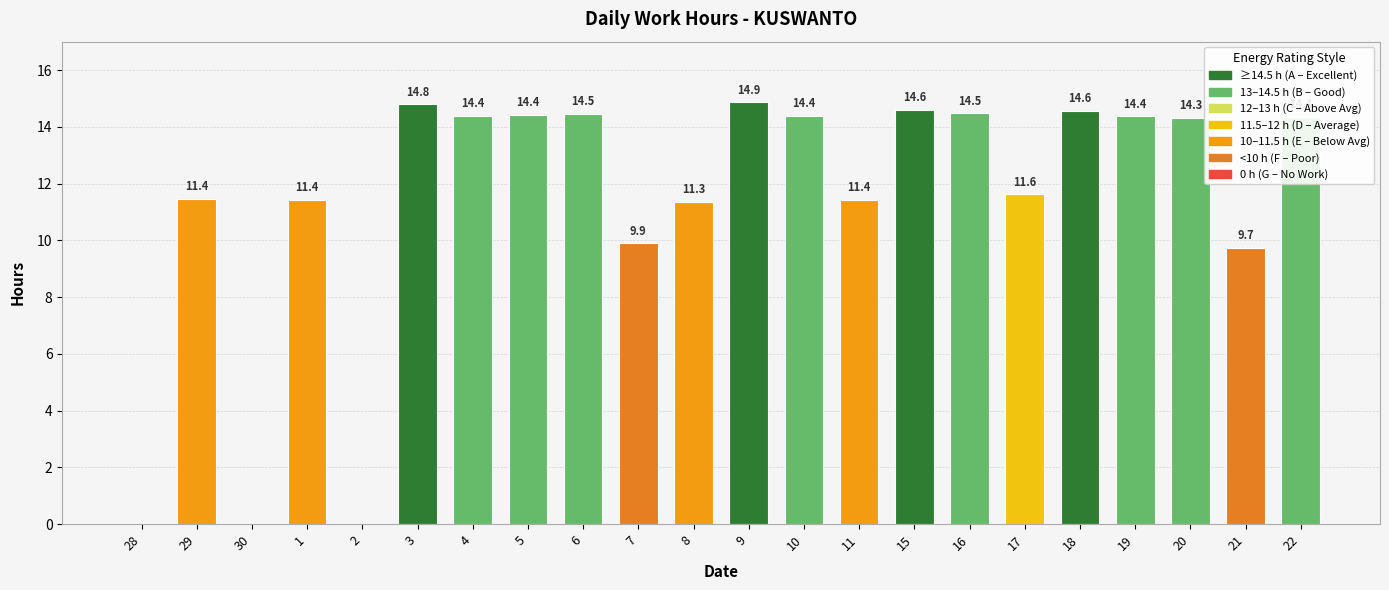

The value at 1 is 11.4. True or false?

True